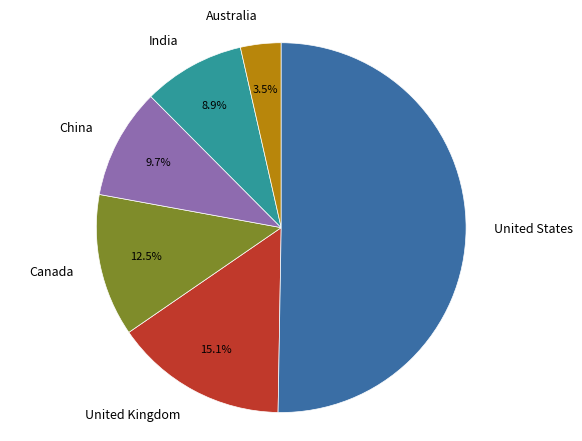

Rank the categories by value from lowest to highest.

Australia, India, China, Canada, United Kingdom, United States